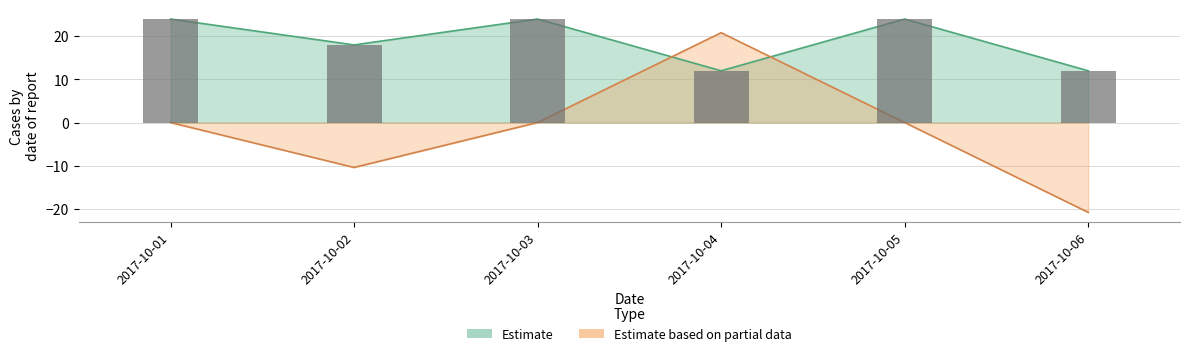

What is the total value across all series at 2017-10-05?

24.0